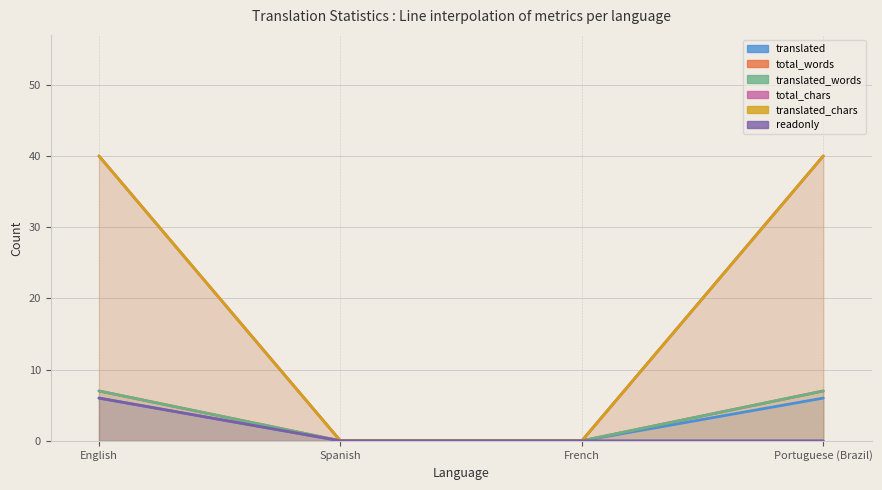

At which category does the chart reach its minimum across all series?

Spanish